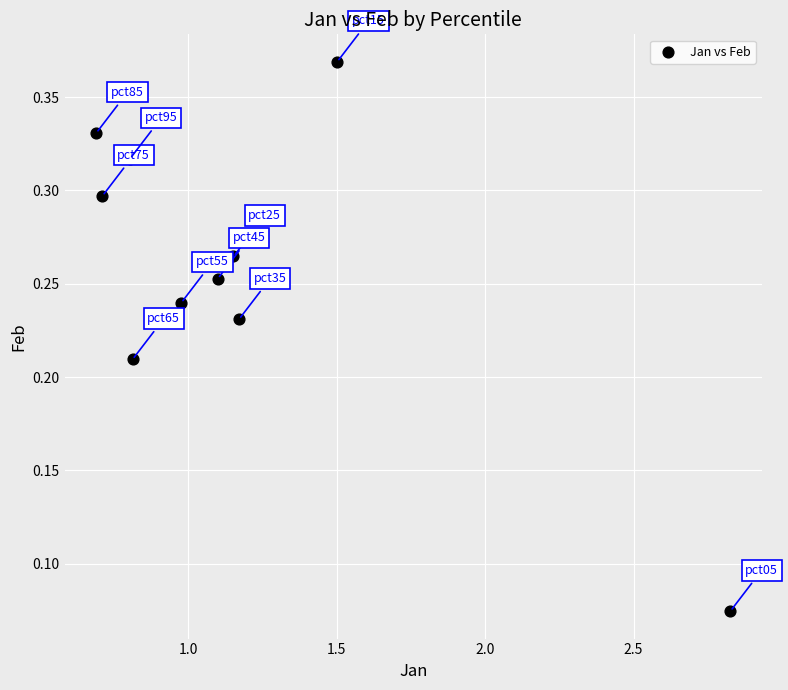

What is the range of X values (max minus min)?

2.1